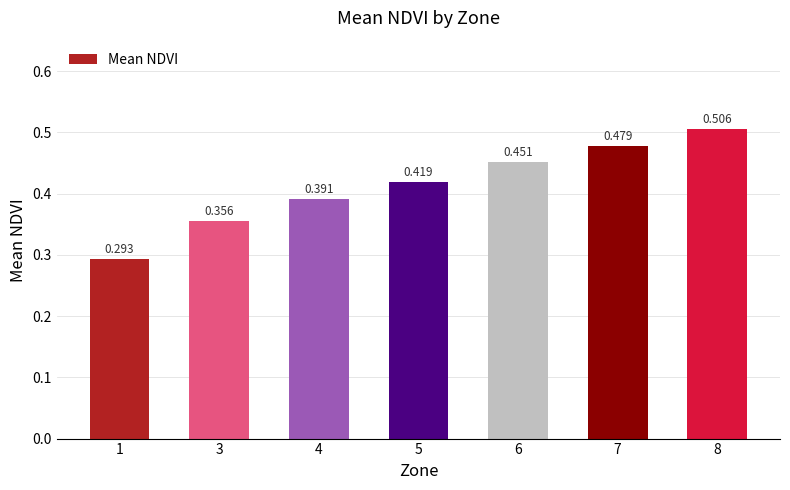

What is the greatest value displayed?

0.5